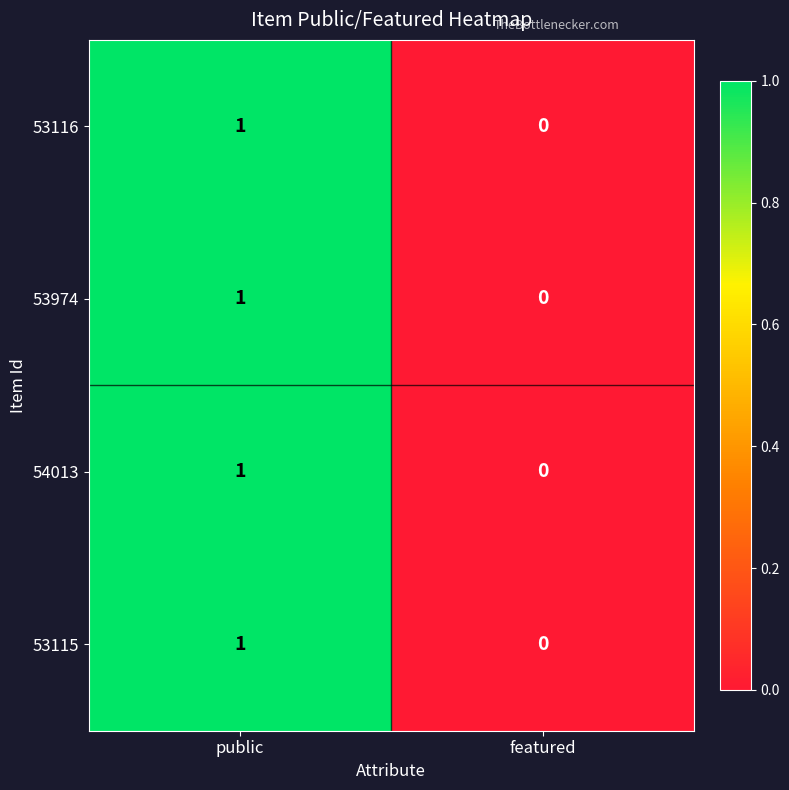

How many data points does each series have?

2